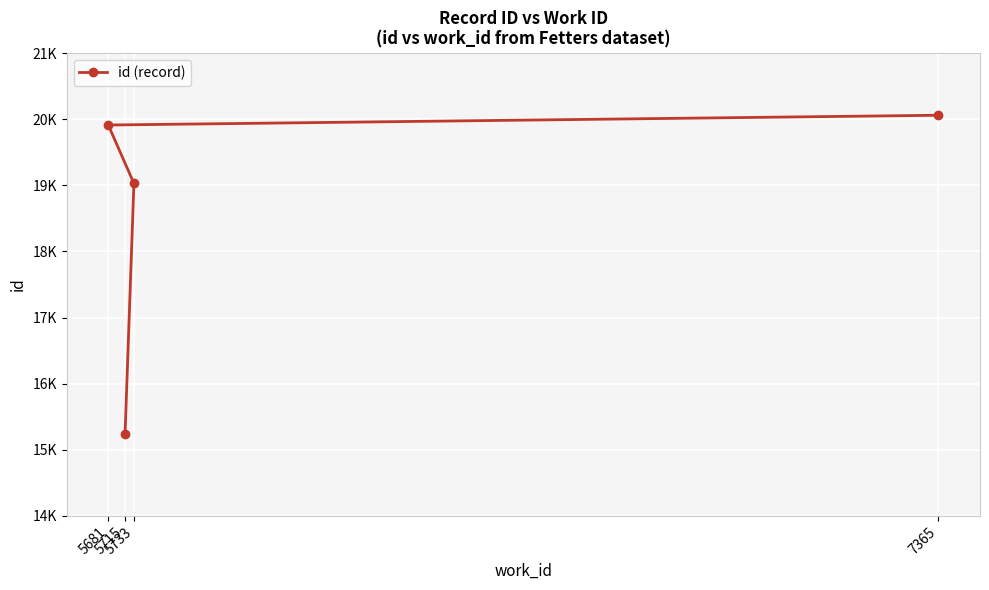

Rank the categories by value from lowest to highest.

5715, 5733, 5681, 7365